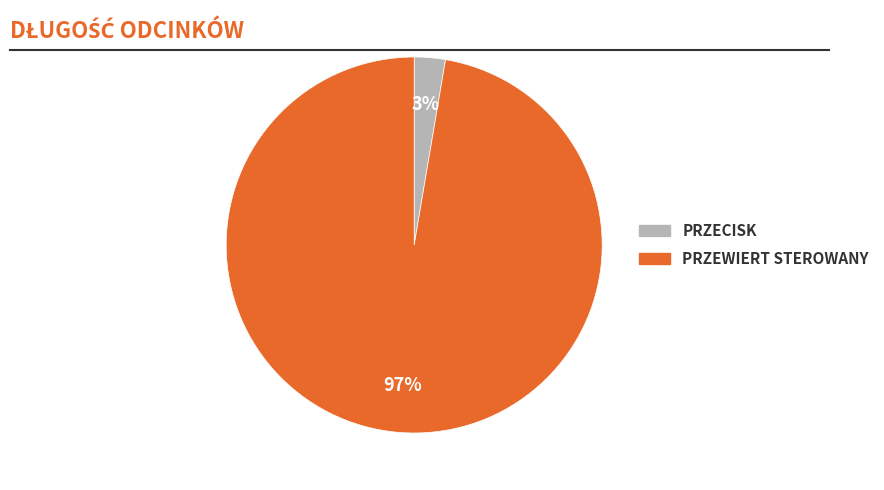

Does any single category account for the majority?

Yes